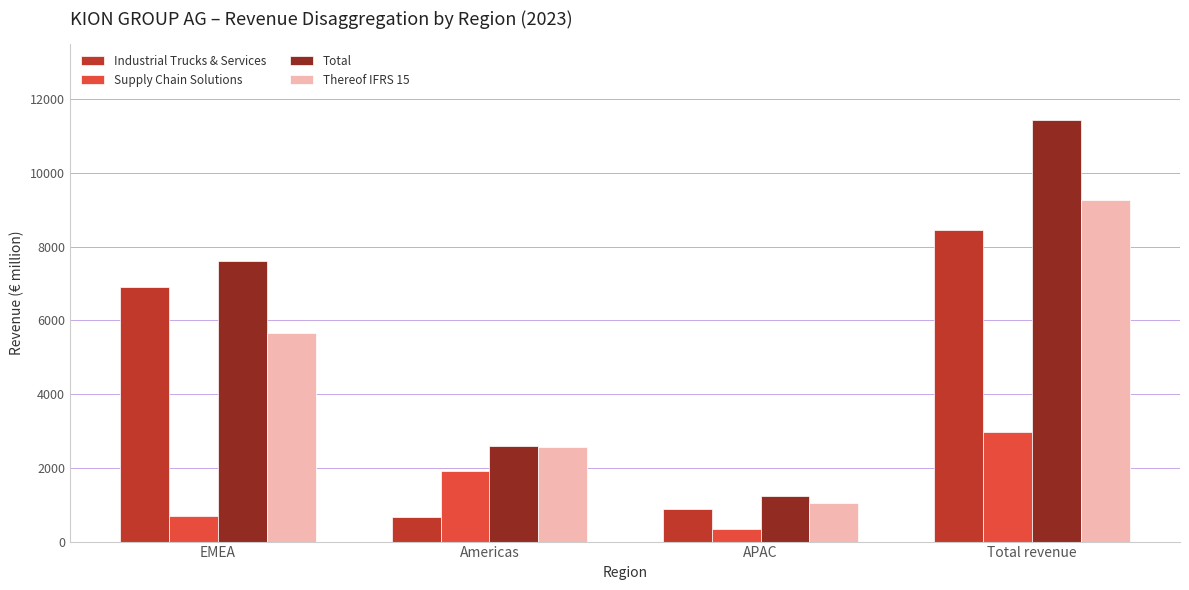

Rank the series by their maximum value, from lowest to highest.

Supply Chain Solutions, Industrial Trucks & Services, Thereof IFRS 15, Total